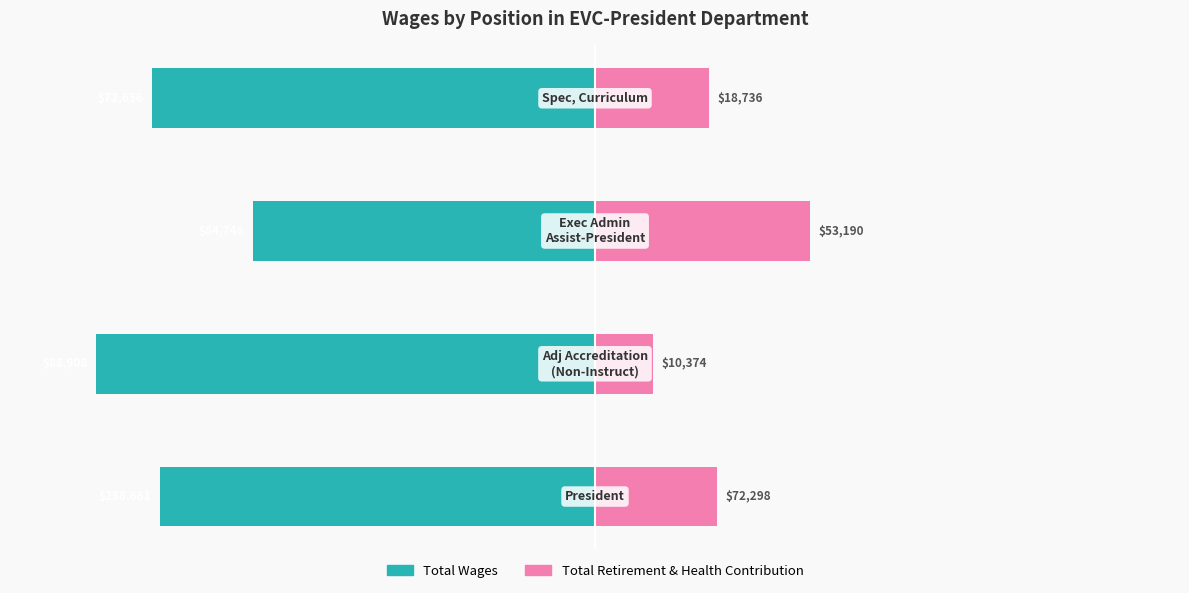

How many data points in Total Retirement & Health Contribution are above 21?

2